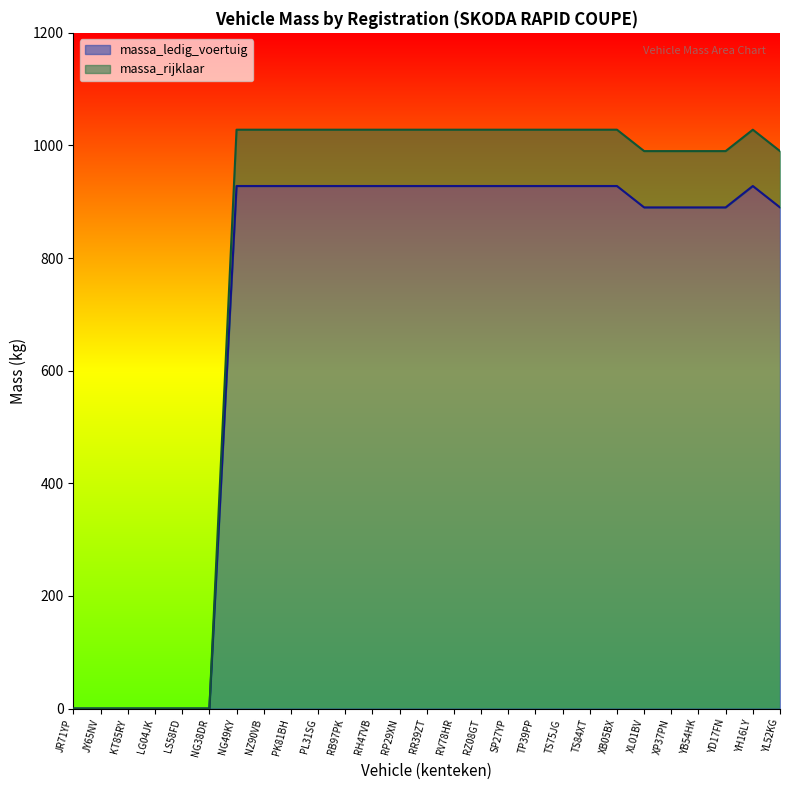

Rank the categories by massa_rijklaar value from highest to lowest.

NG49KY, NZ90VB, PK81BH, PL31SG, RB97PK, RH47VB, RP29XN, RR39ZT, RV78HR, RZ08GT, SP27YP, TP39PP, TS75JG, TS84XT, XB05BX, YH16LY, XL01BV, XP37PN, YB54HK, YD17FN, YL52KG, JR71YP, JY65NV, KT85RY, LG04JK, LS58FD, NG38DR